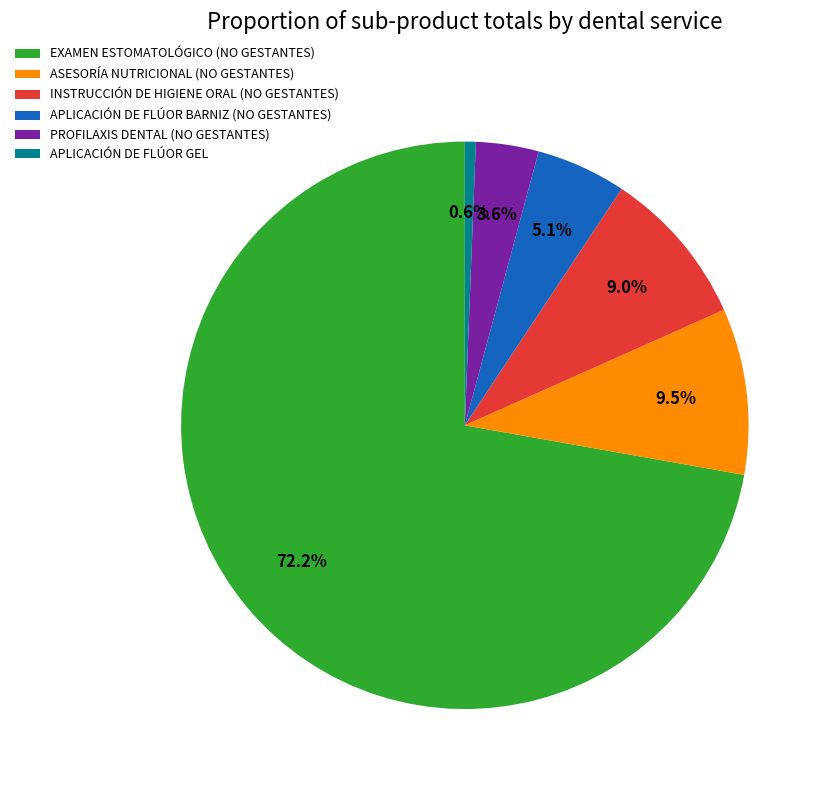

Does any single category account for the majority?

Yes